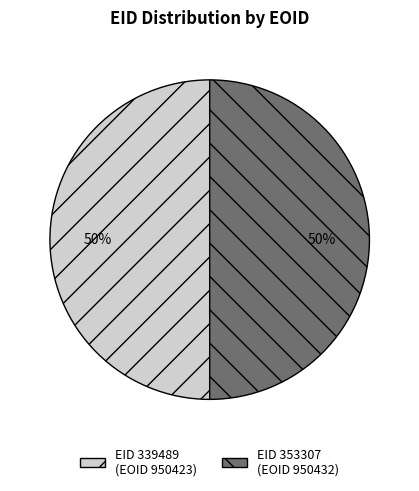

To the nearest percent, what is the average slice percentage?

50%